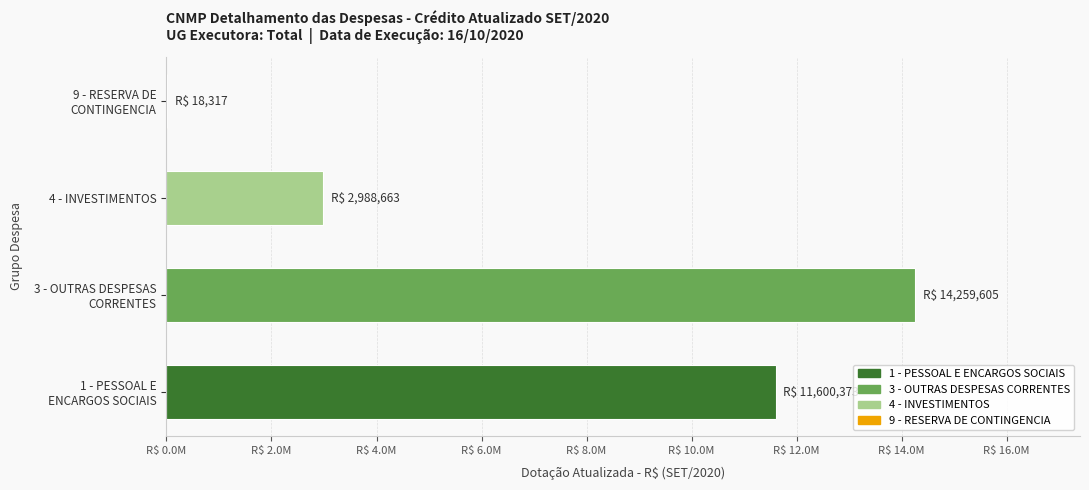

Which has a higher value, PESSOAL E ENCARGOS SOCIAIS or INVESTIMENTOS?

PESSOAL E ENCARGOS SOCIAIS